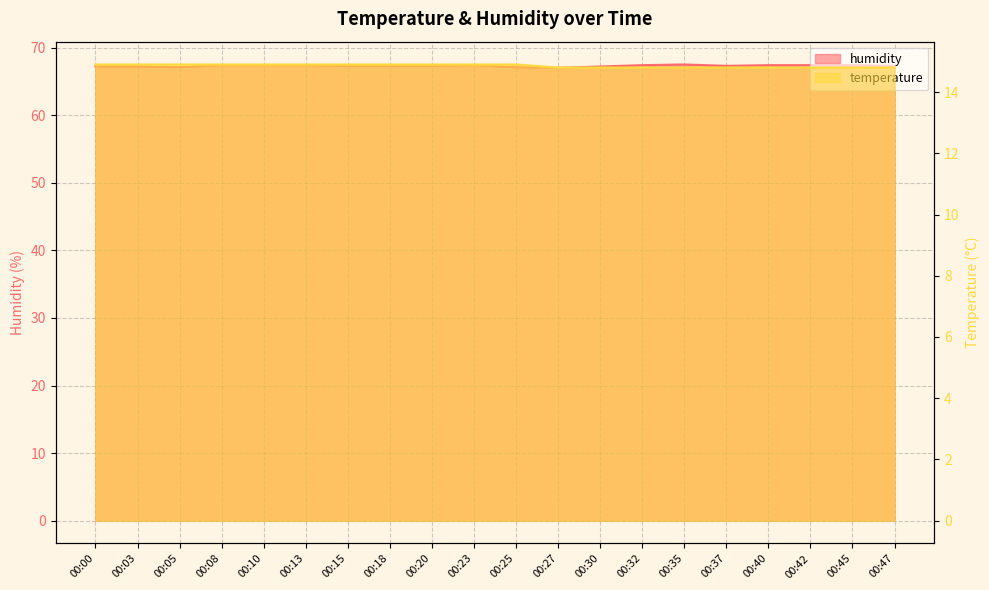

True or false: temperature and humidity cross at least once.

False